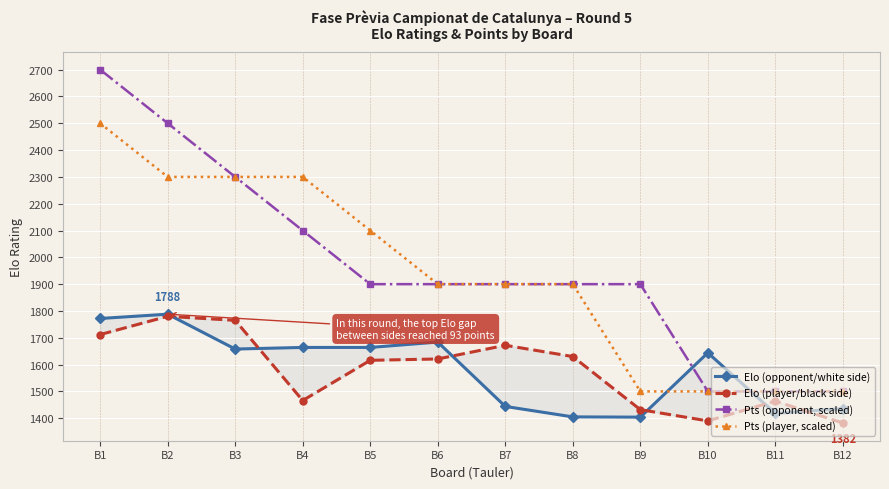

What are all the series names shown in the legend?

Elo (opponent/white side), Elo (player/black side), Pts (opponent, scaled), Pts (player, scaled)